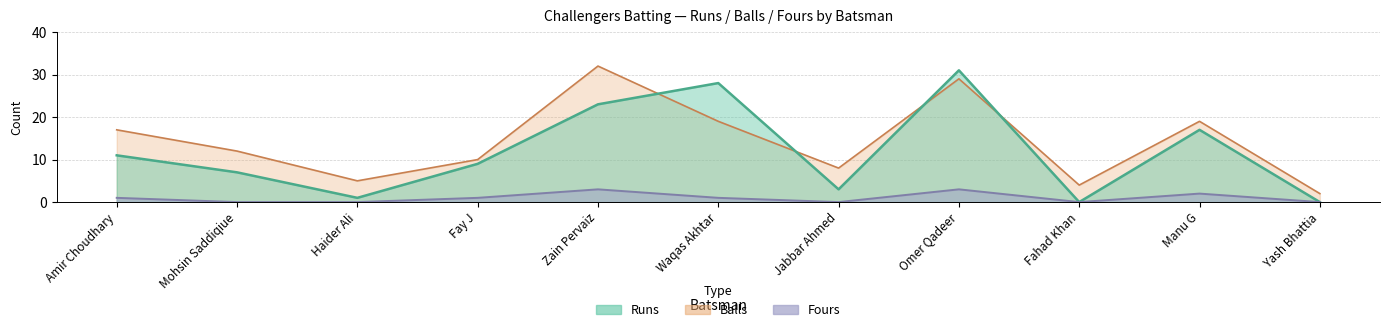

List the labels in order of Balls value, largest first.

Zain Pervaiz, Omer Qadeer, Waqas Akhtar, Manu G, Amir Choudhary, Mohsin Saddiqiue, Fay J, Jabbar Ahmed, Haider Ali, Fahad Khan, Yash Bhattia